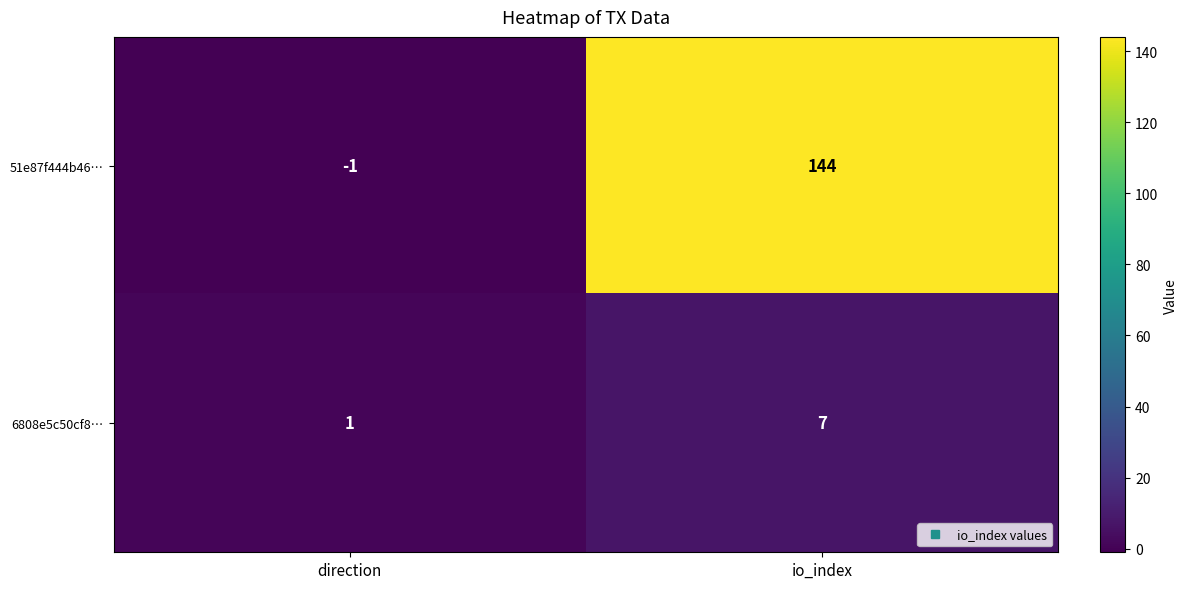

What is the sum of all 51e87f444b46… values?

143